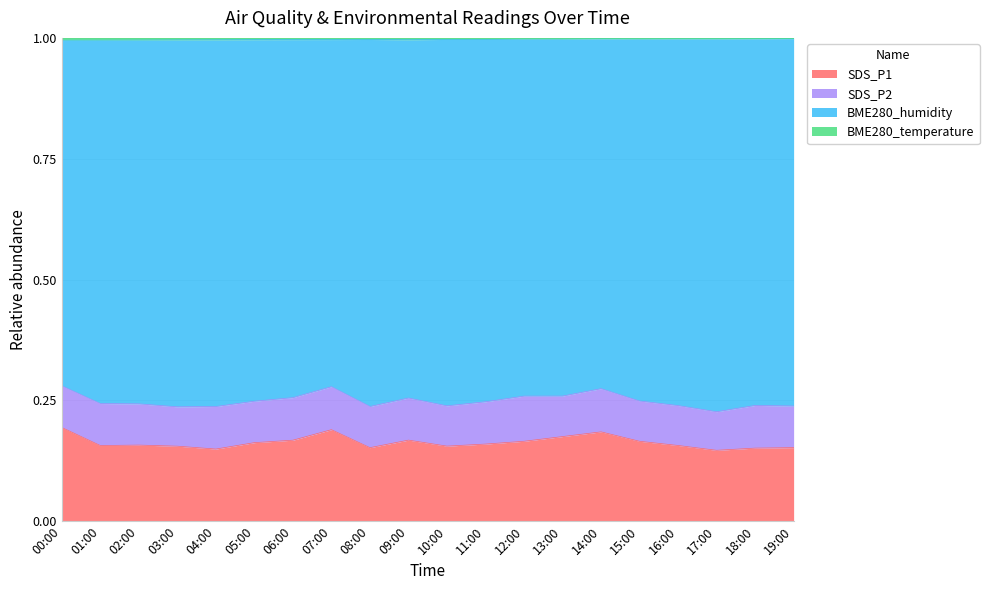

At which label is BME280_temperature closest to 0?

00:00